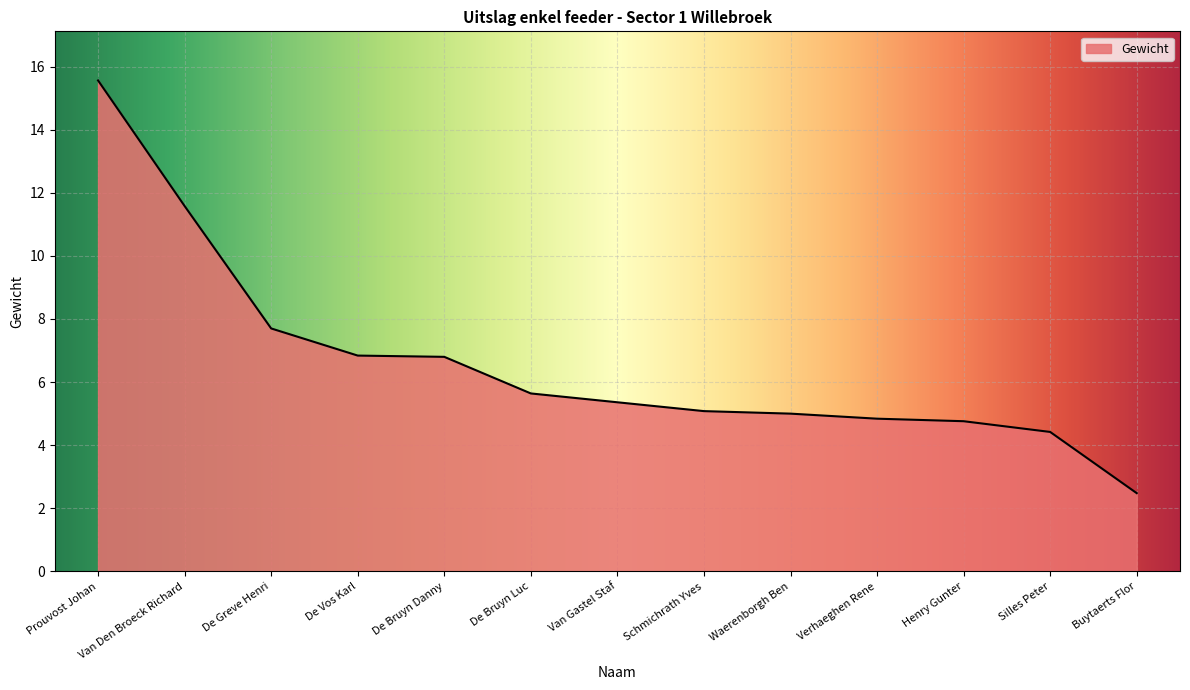

What is the average value?

6.6